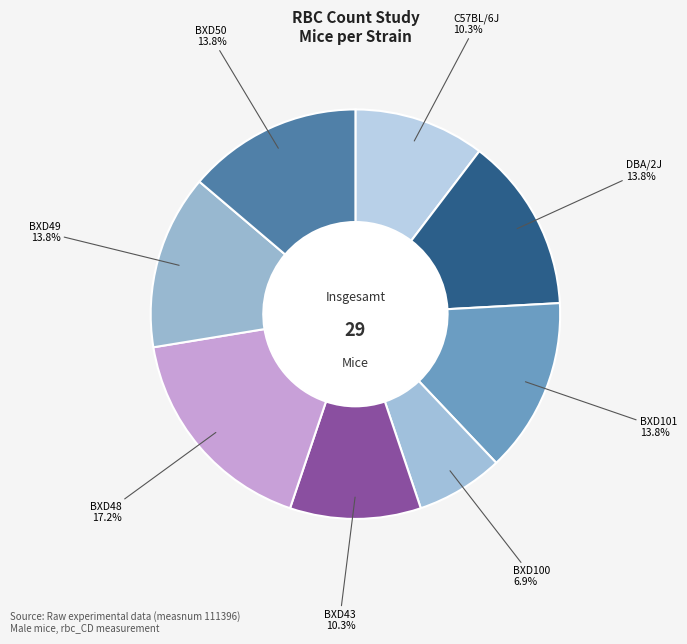

Which category has the biggest portion of the pie?

BXD48